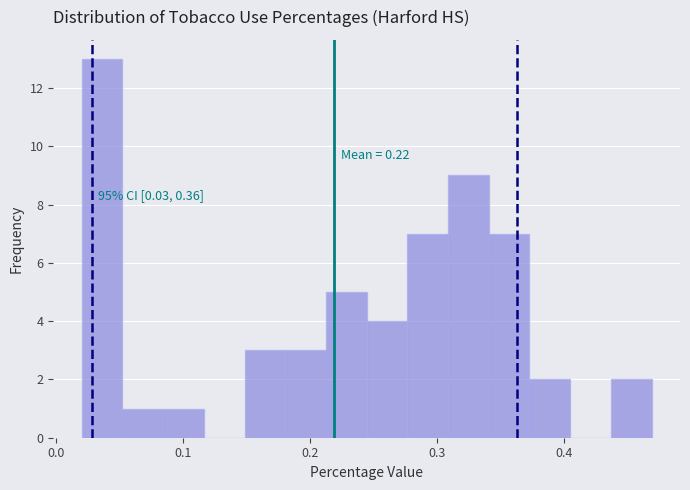

Read against the x-axis, roughly where is the centre of the tallest bar?

0.04